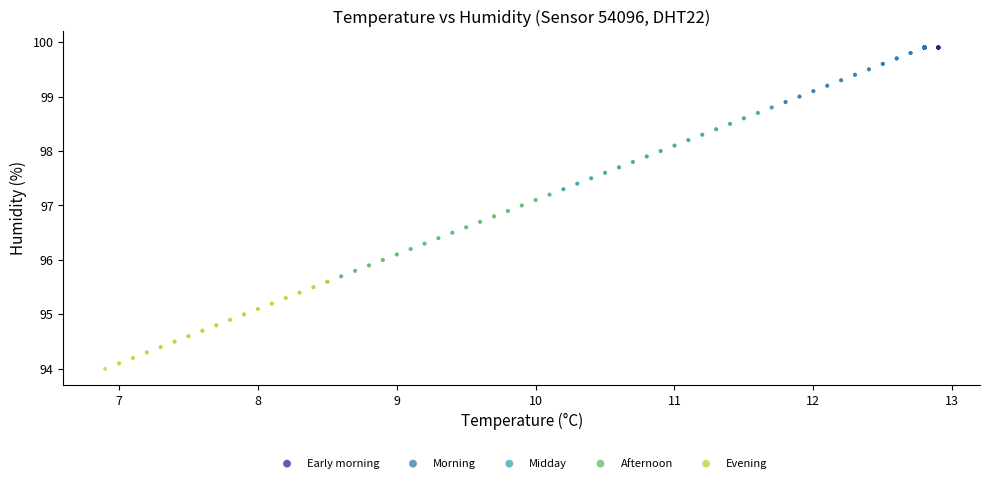

What are all the series names shown in the legend?

Early morning, Morning, Midday, Afternoon, Evening